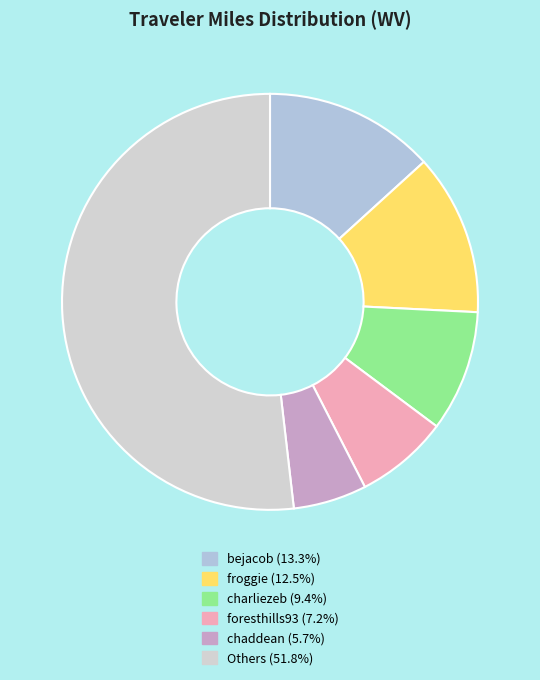

Count the number of slices in the pie.

6